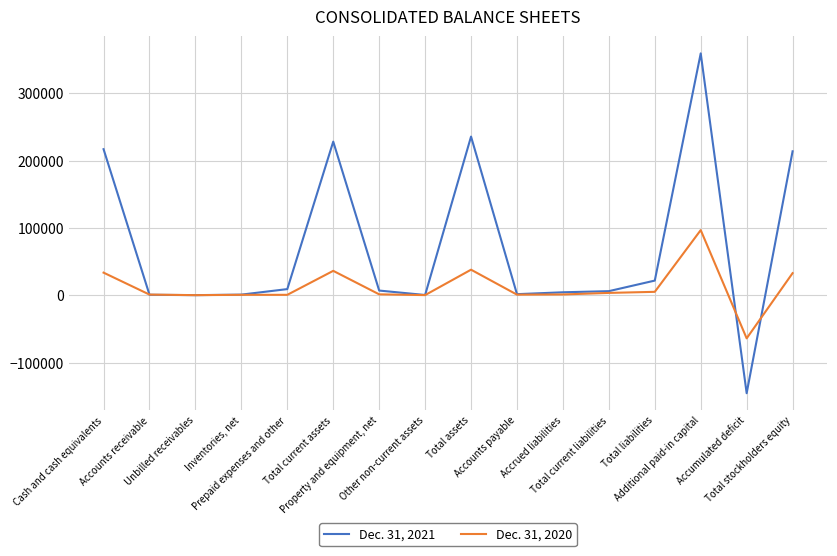

Rank the series by their maximum value, from highest to lowest.

Dec. 31, 2021, Dec. 31, 2020